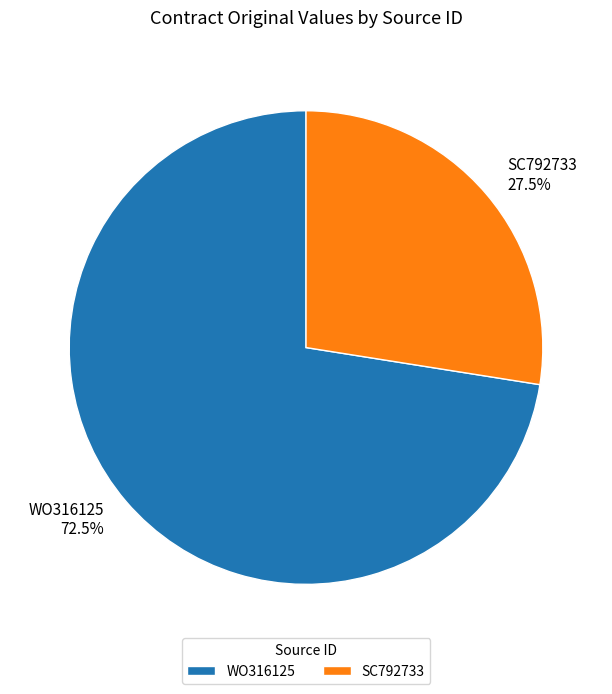

How much of the chart is everything except SC792733?

72.5%